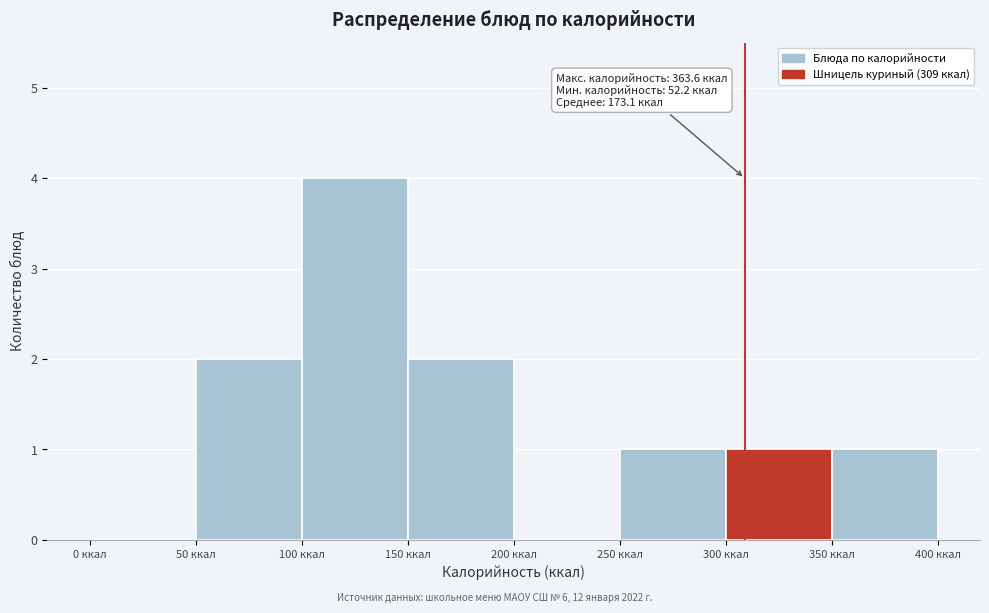

Over which range of the x-axis is the bar tallest?

100 to 150